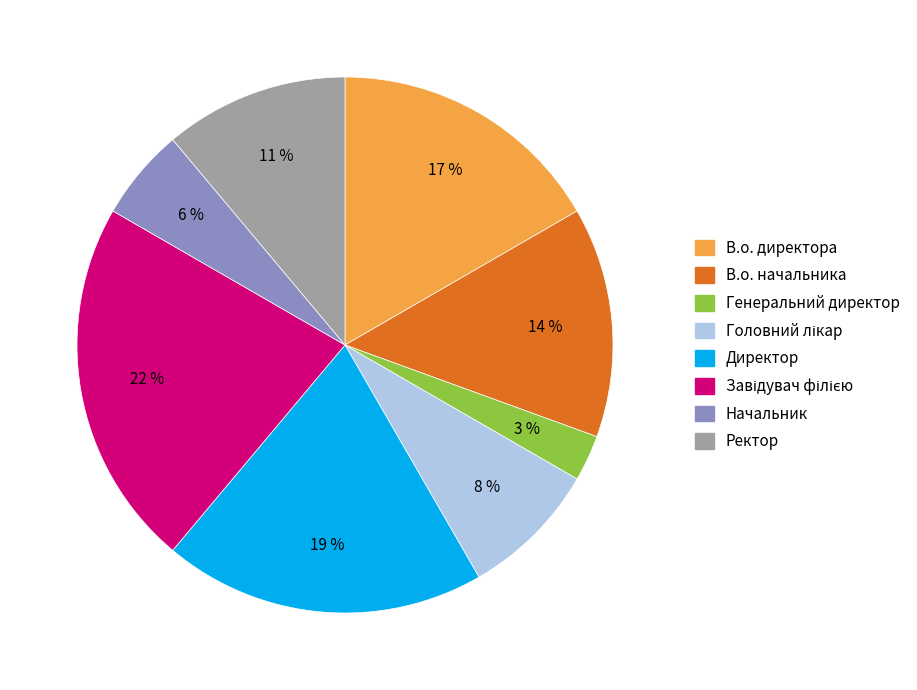

Is it true that Директор is 14% of the pie?

False